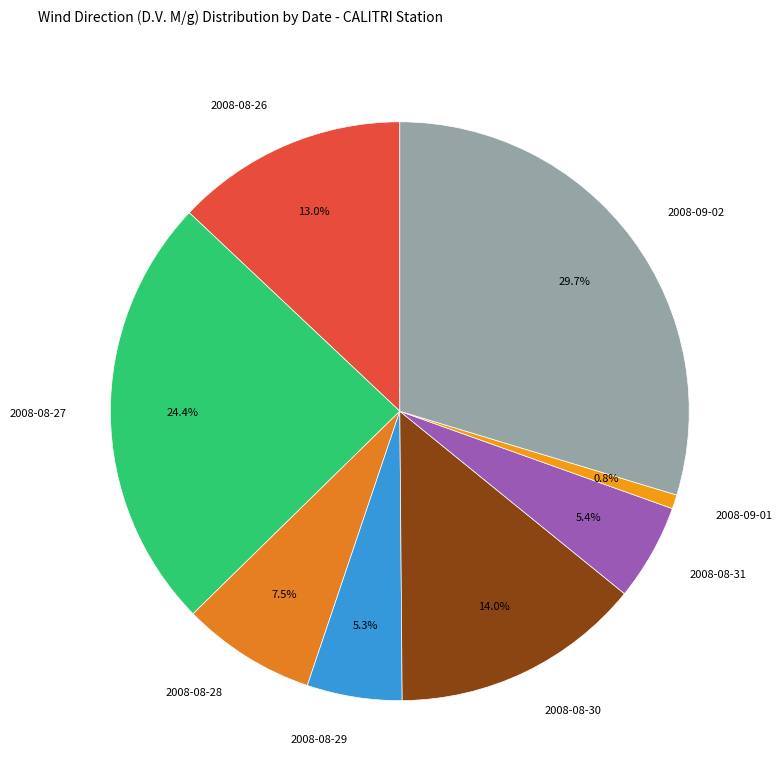

How many segments does this pie chart have?

8